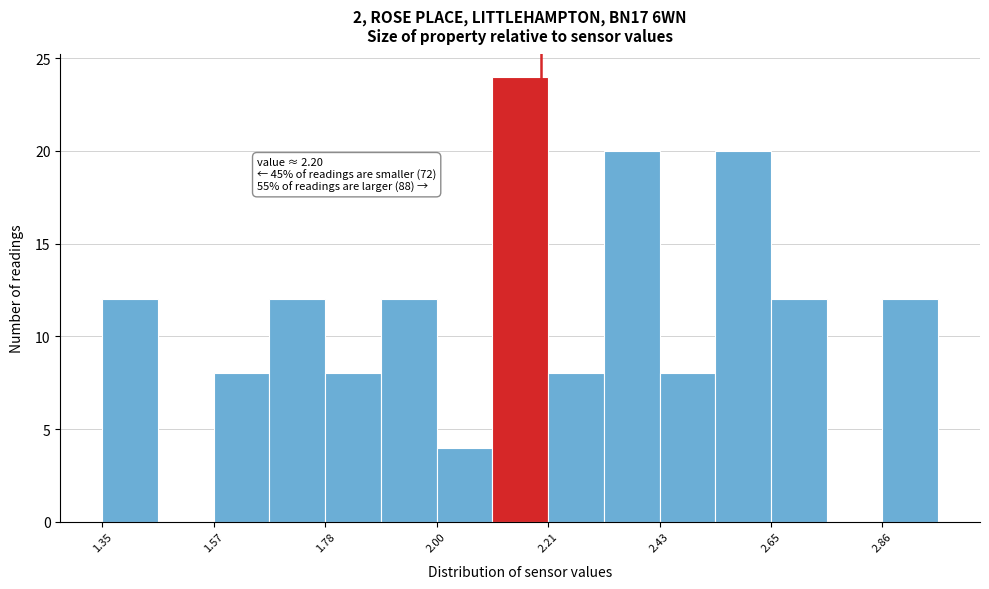

Read against the x-axis, roughly where is the centre of the tallest bar?

2.15